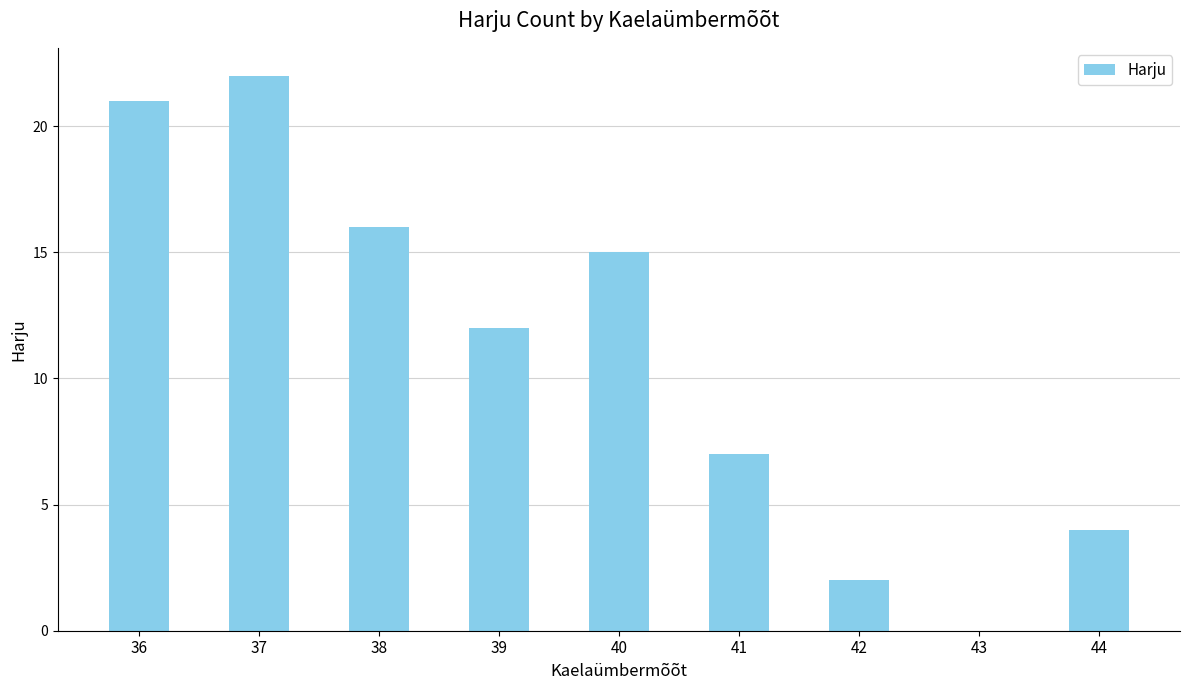

What is the change in value from 37 to 38?

-6